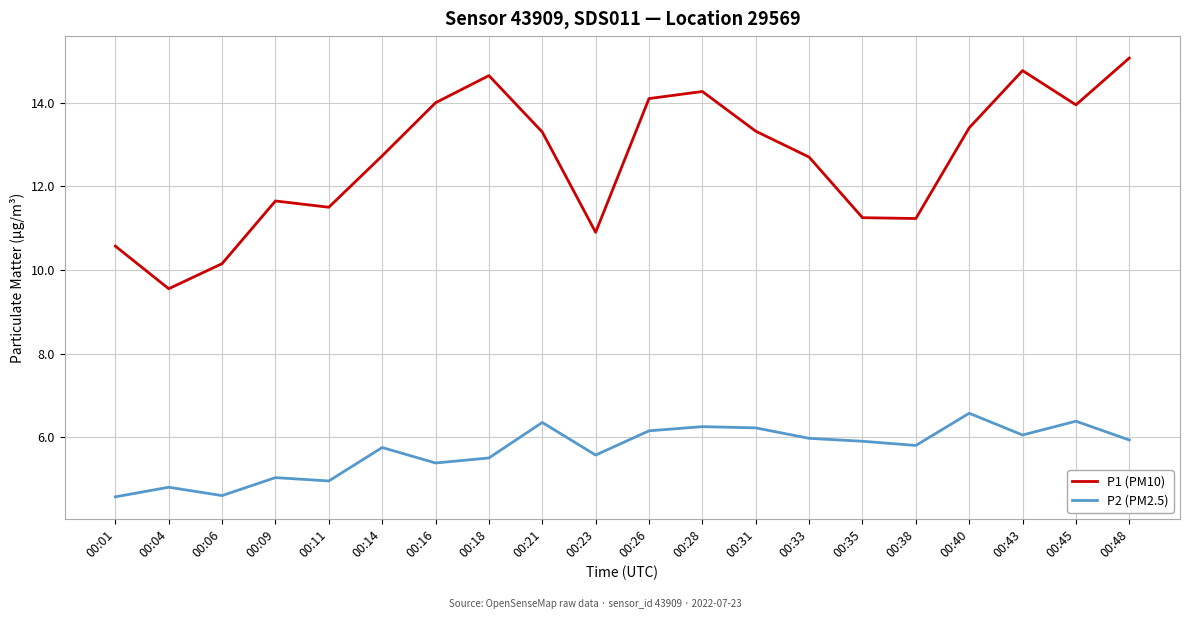

Which series has the largest range (max minus min)?

P1 (PM10)